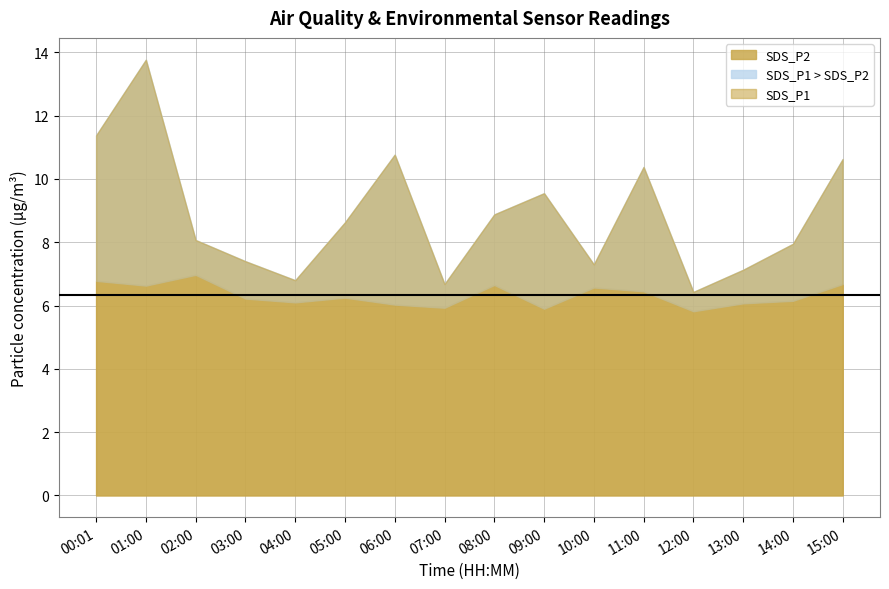

Between 11:00 and 13:00, which series saw the biggest shift?

SDS_P1